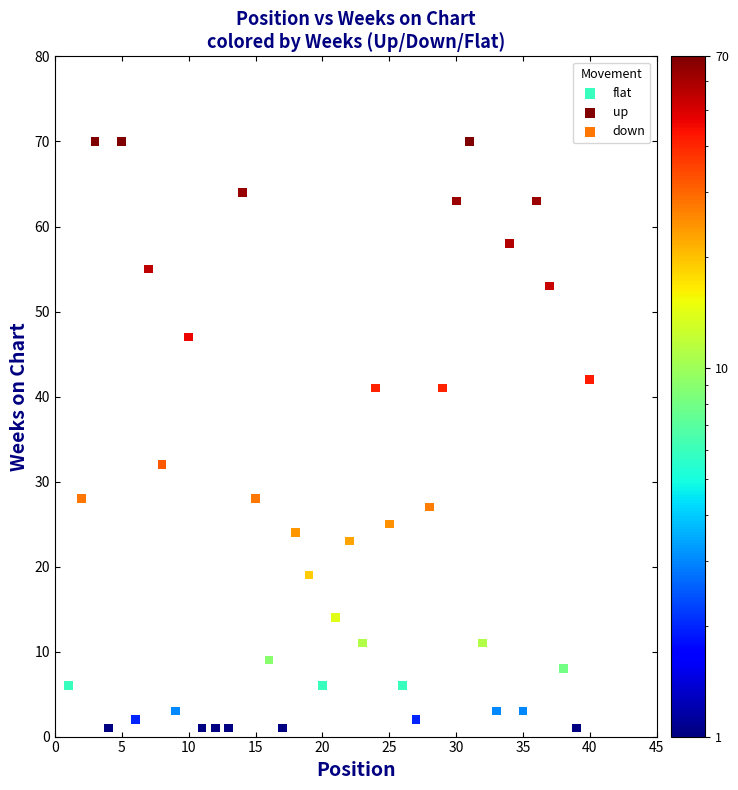

Which series contains the lowest Y value?

flat